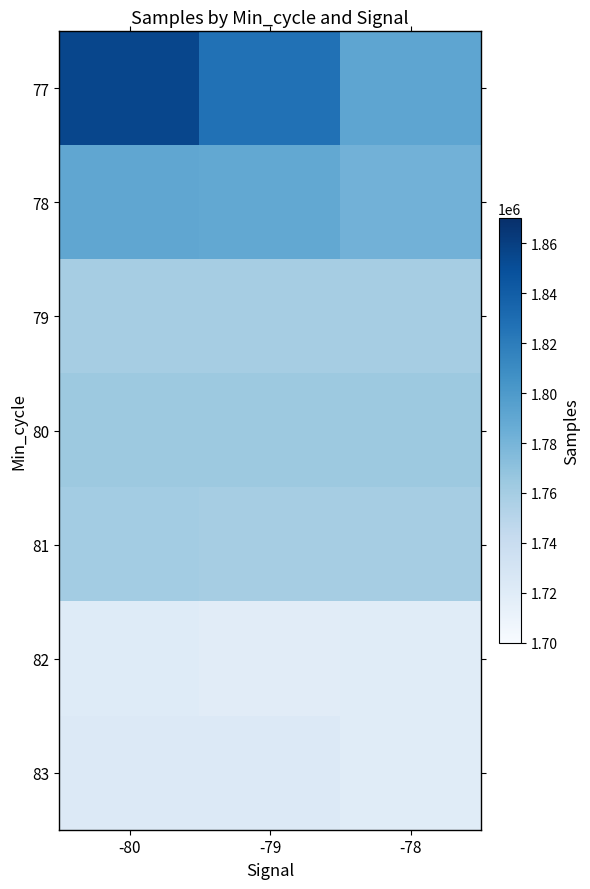

What is the difference between the highest and lowest values at -78?

71600